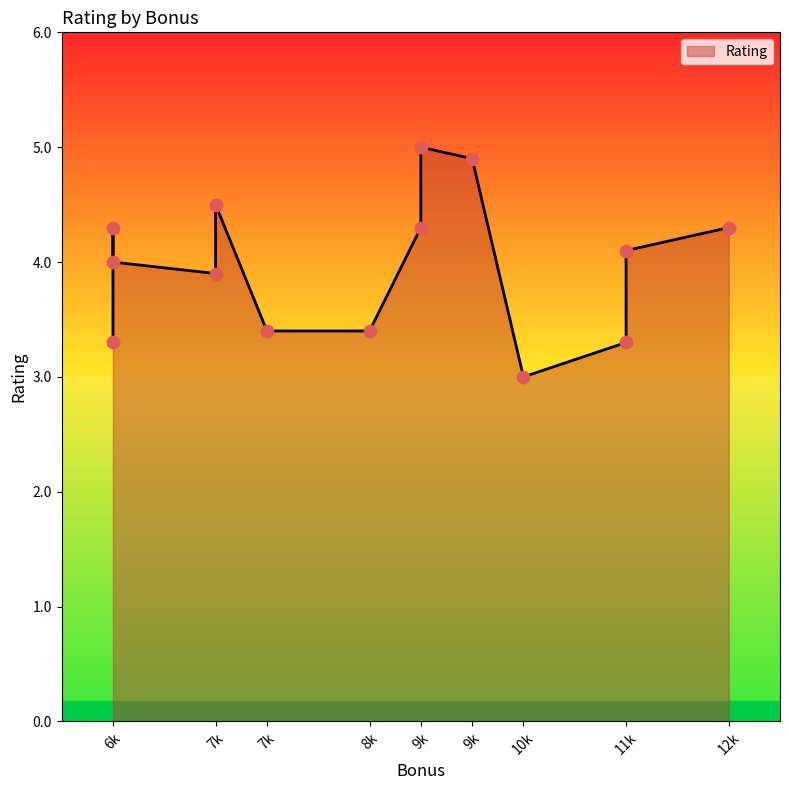

Between 6k and 8k, which is larger?

8k